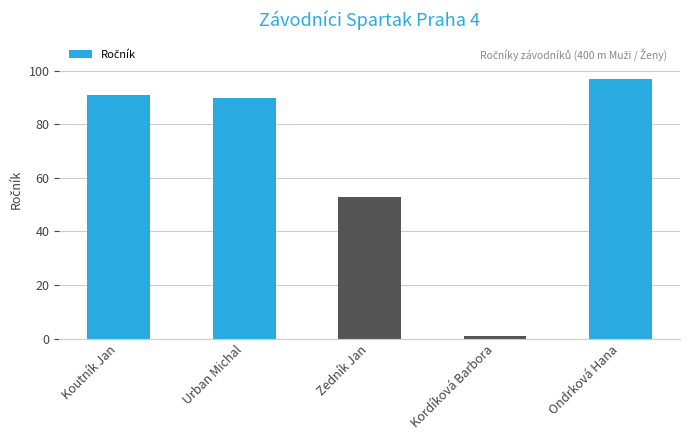

What is the label of the 5th bar from the right?

Koutník Jan